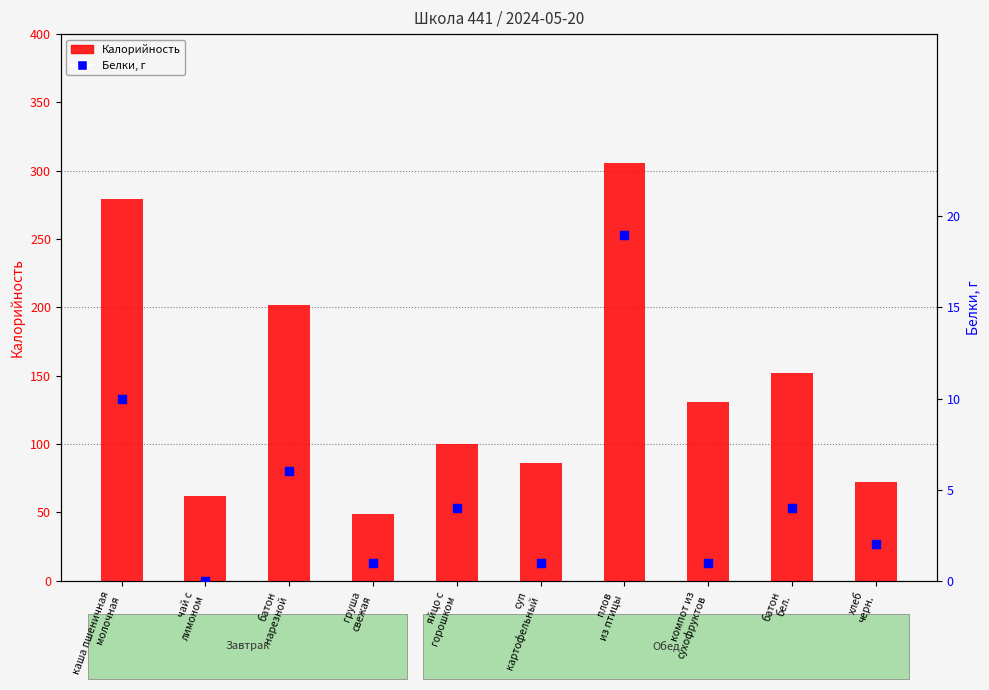

Is the value of Калорийность at плов
из птицы greater than the value of Белки at плов
из птицы?

Yes